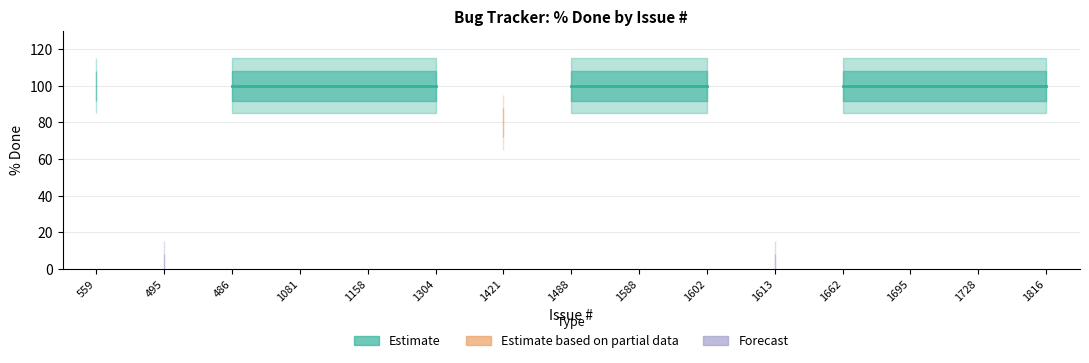

True or false: the data has more than 1 interior local peaks.

False